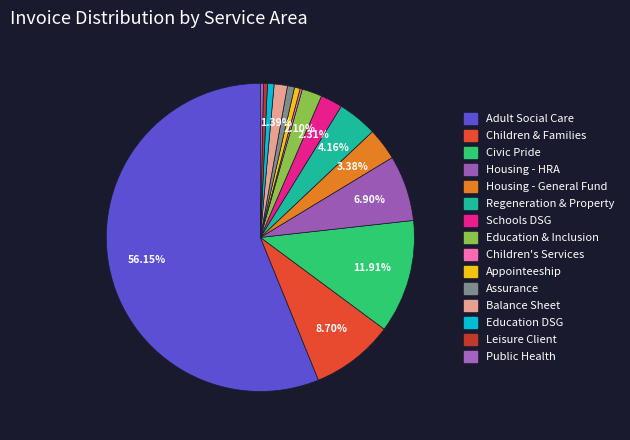

To the nearest percent, what is the difference between the Housing - General Fund and Children's Services slice percentages?

3%